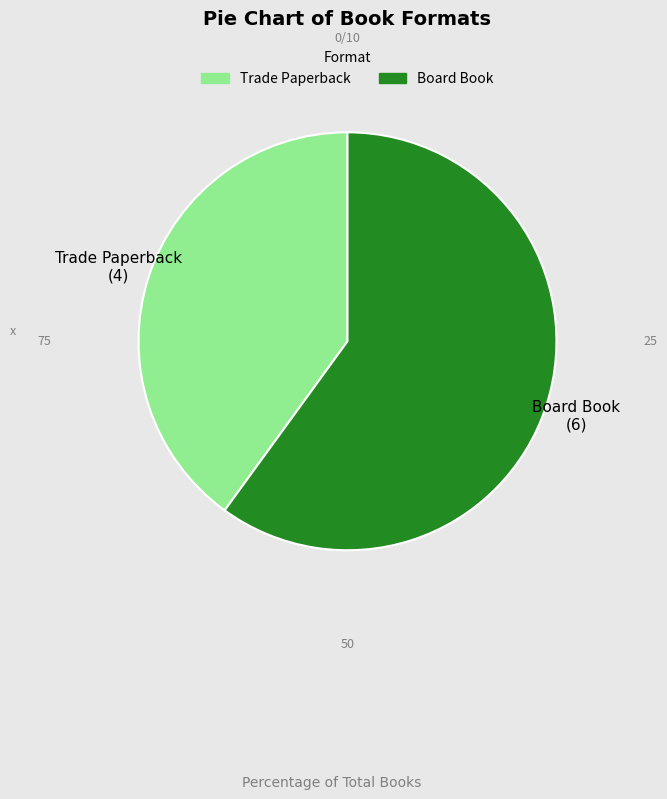

Rank the categories by value from highest to lowest.

Board Book, Trade Paperback